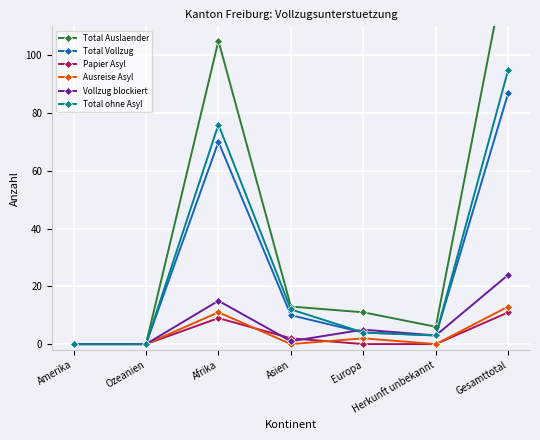

Which series has the largest range (max minus min)?

Total Auslaender